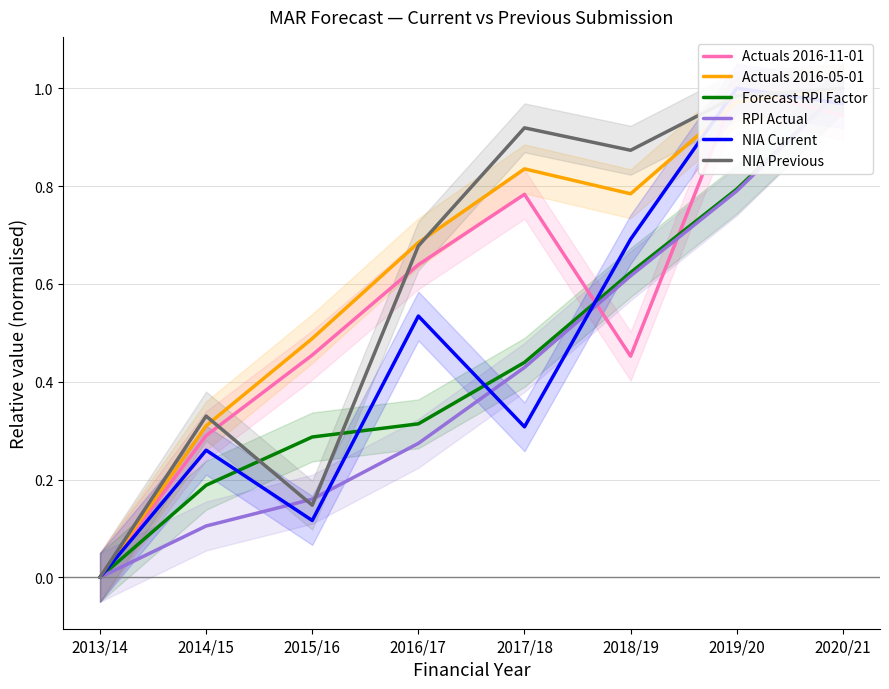

Which series has the largest total across all categories?

Actuals 2016-05-01